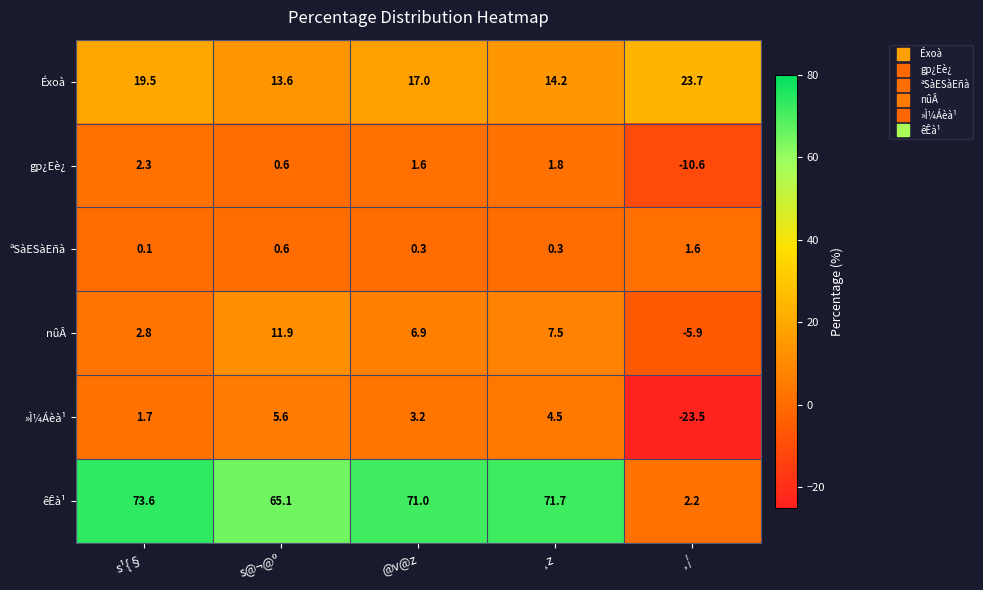

At how many categories does at least one series exceed 35?

4